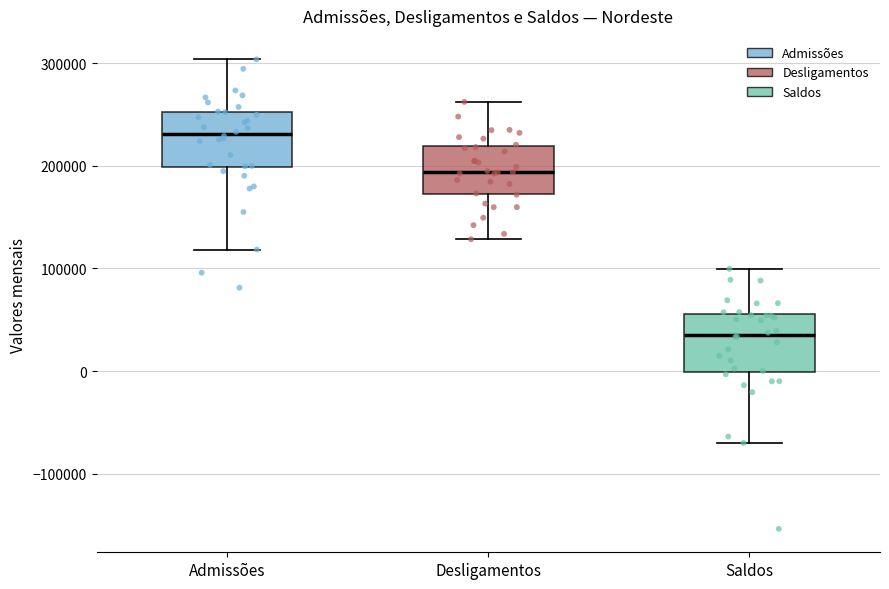

Reading left to right, read every box against the y-axis: the position of its median line, the range the box covers, and the ends of its whiskers. The values are not printed on the chart, so give them approximately, as read against the axis.

Admissões: median 230000, box 200000 to 250000, whiskers 120000 to 300000
Desligamentos: median 190000, box 170000 to 220000, whiskers 130000 to 260000
Saldos: median 40000, box 0 to 60000, whiskers -70000 to 100000